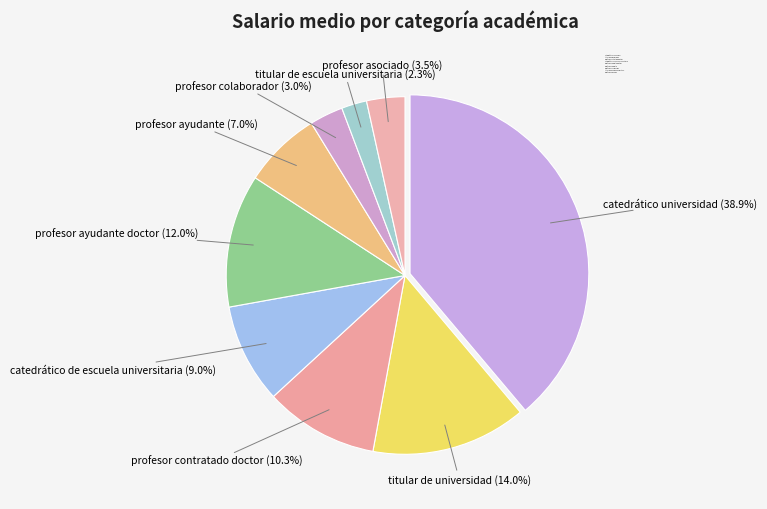

Between profesor ayudante doctor and catedrático universidad, which is larger?

catedrático universidad